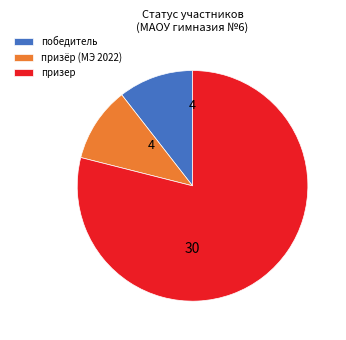

Which slice is the largest?

призер